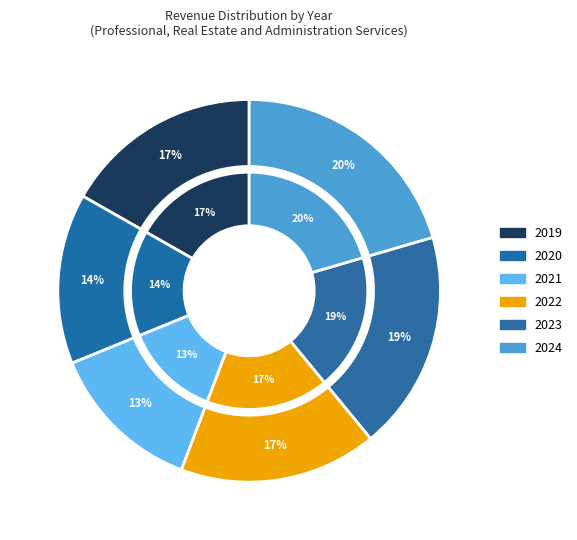

Does 2019 account for over 50% of the chart?

No